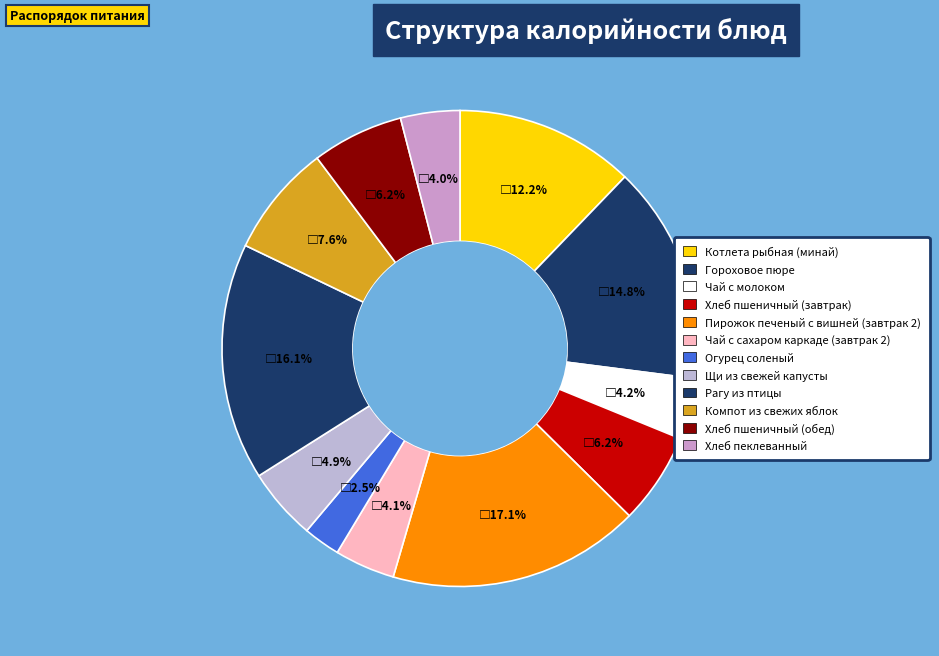

How many segments does this pie chart have?

12